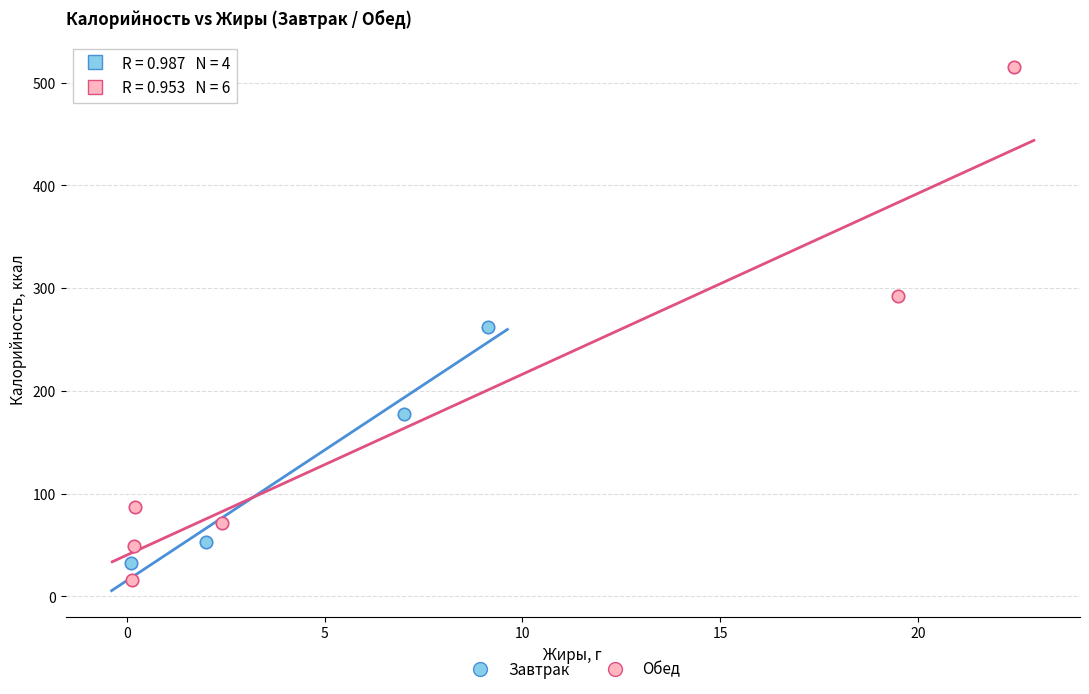

What are all the series names shown in the legend?

Завтрак, Обед